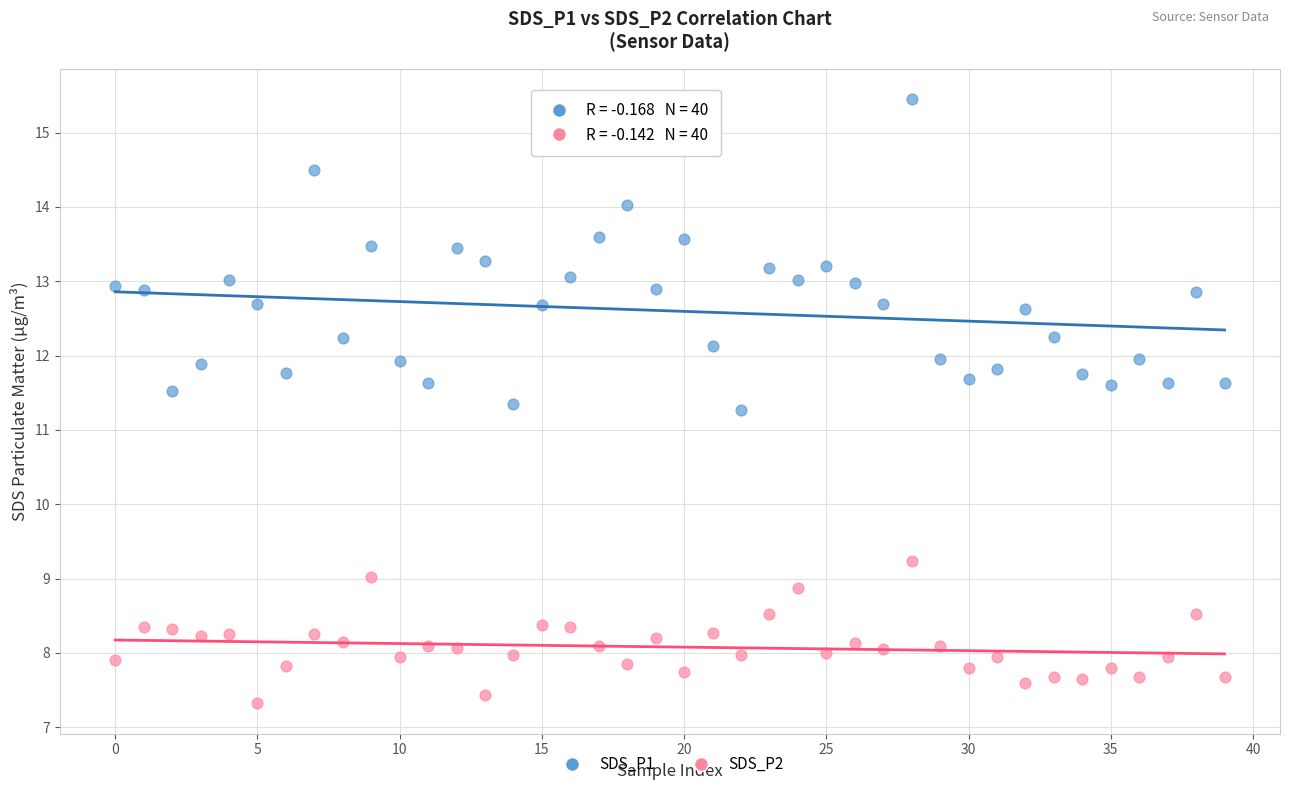

Which series contains the lowest Y value?

SDS_P2